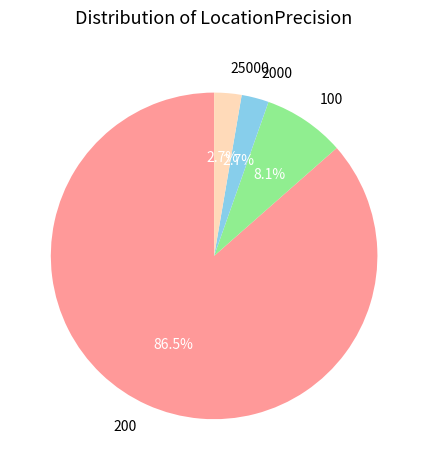

Which slice is the largest?

200